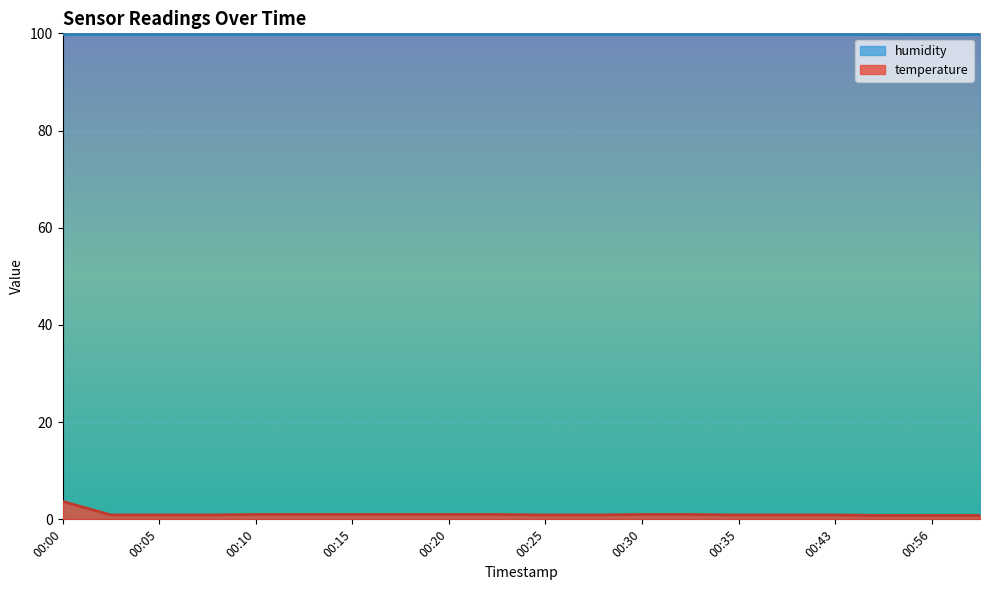

Which category has the highest value across all series?

00:00